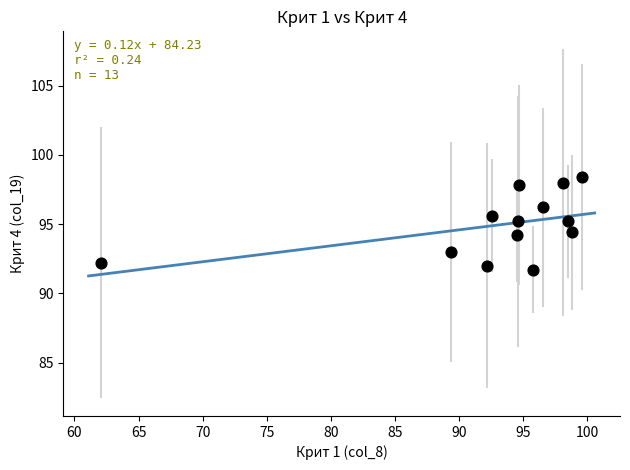

What is the range of X values (max minus min)?

37.5